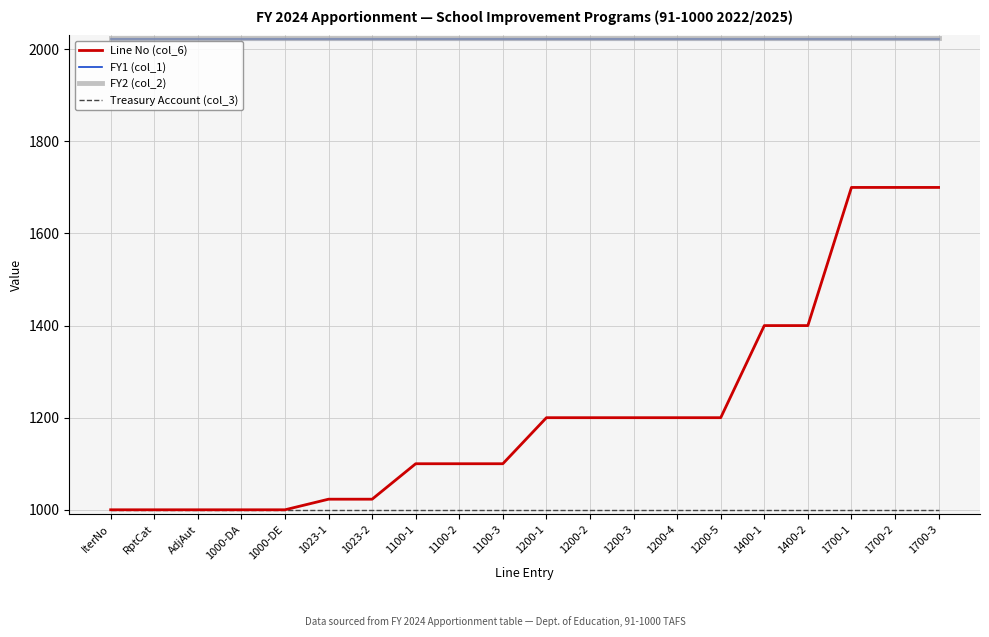

True or false: Line No (col_6) and FY2 (col_2) intersect in this chart.

False